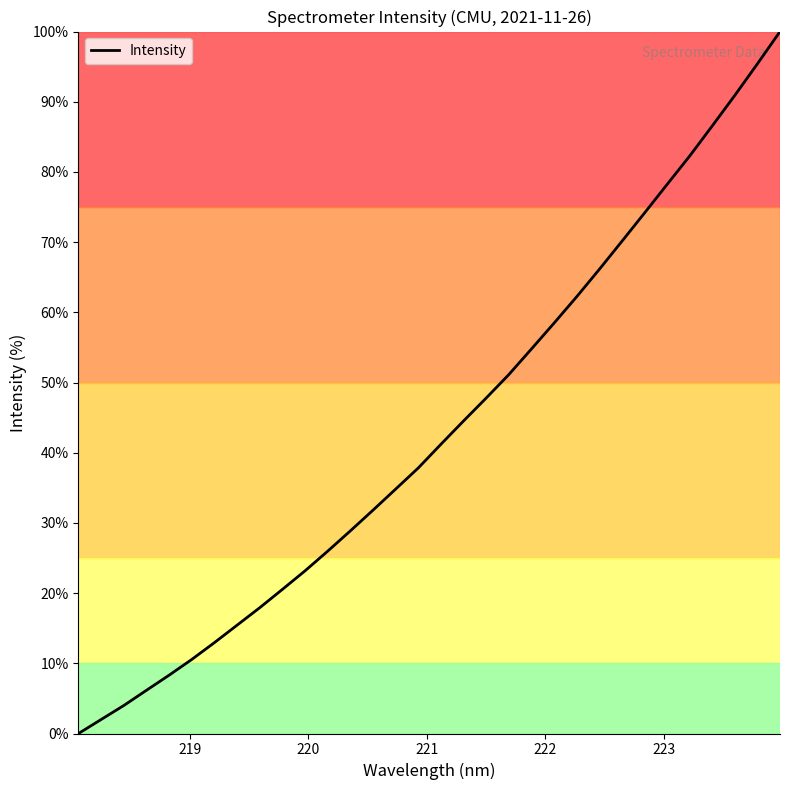

How many values are below 41?

16